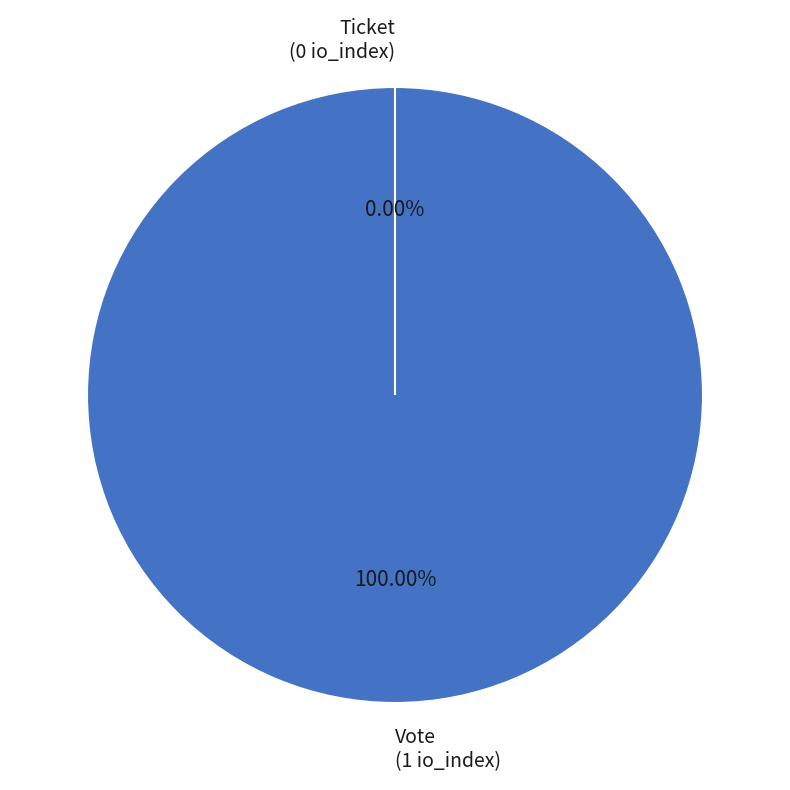

What percentage is the Vote slice, to the nearest percent?

100%